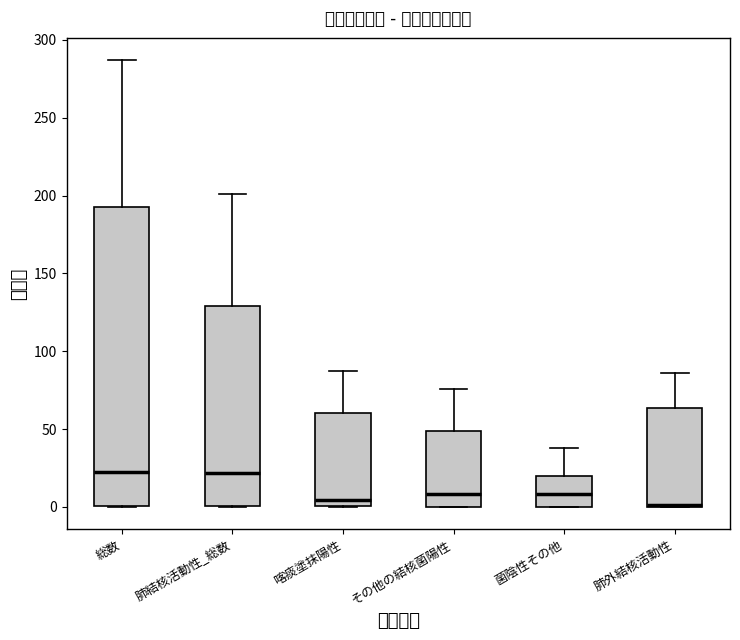

Where is the upper edge of the box for 喀痰塗抹陽性 on the y-axis? The values are not printed on the chart, so give them approximately, as read against the axis.

60